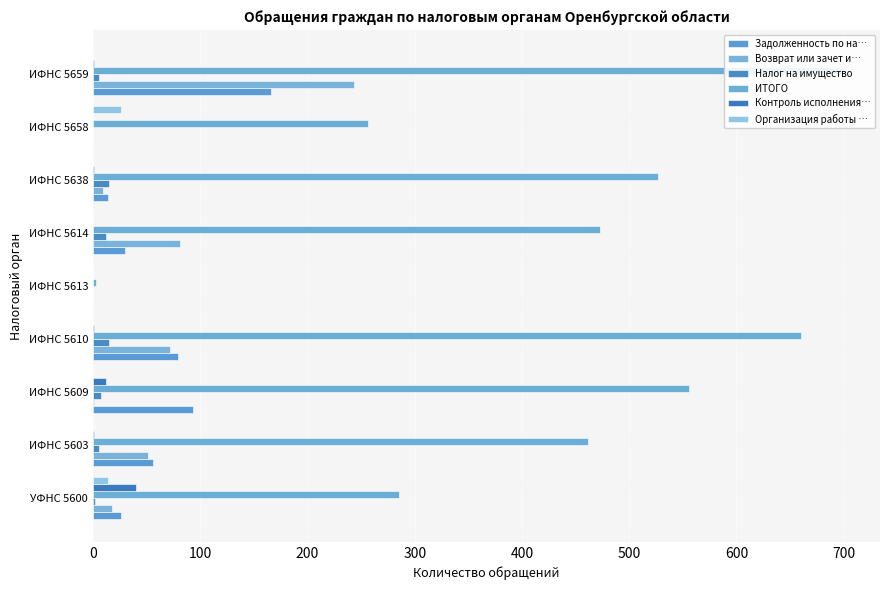

What is the maximum value for Организация работы …?

26